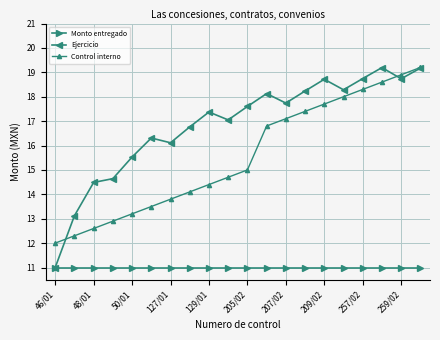

What is the average value of the Monto entregado series?

11.0